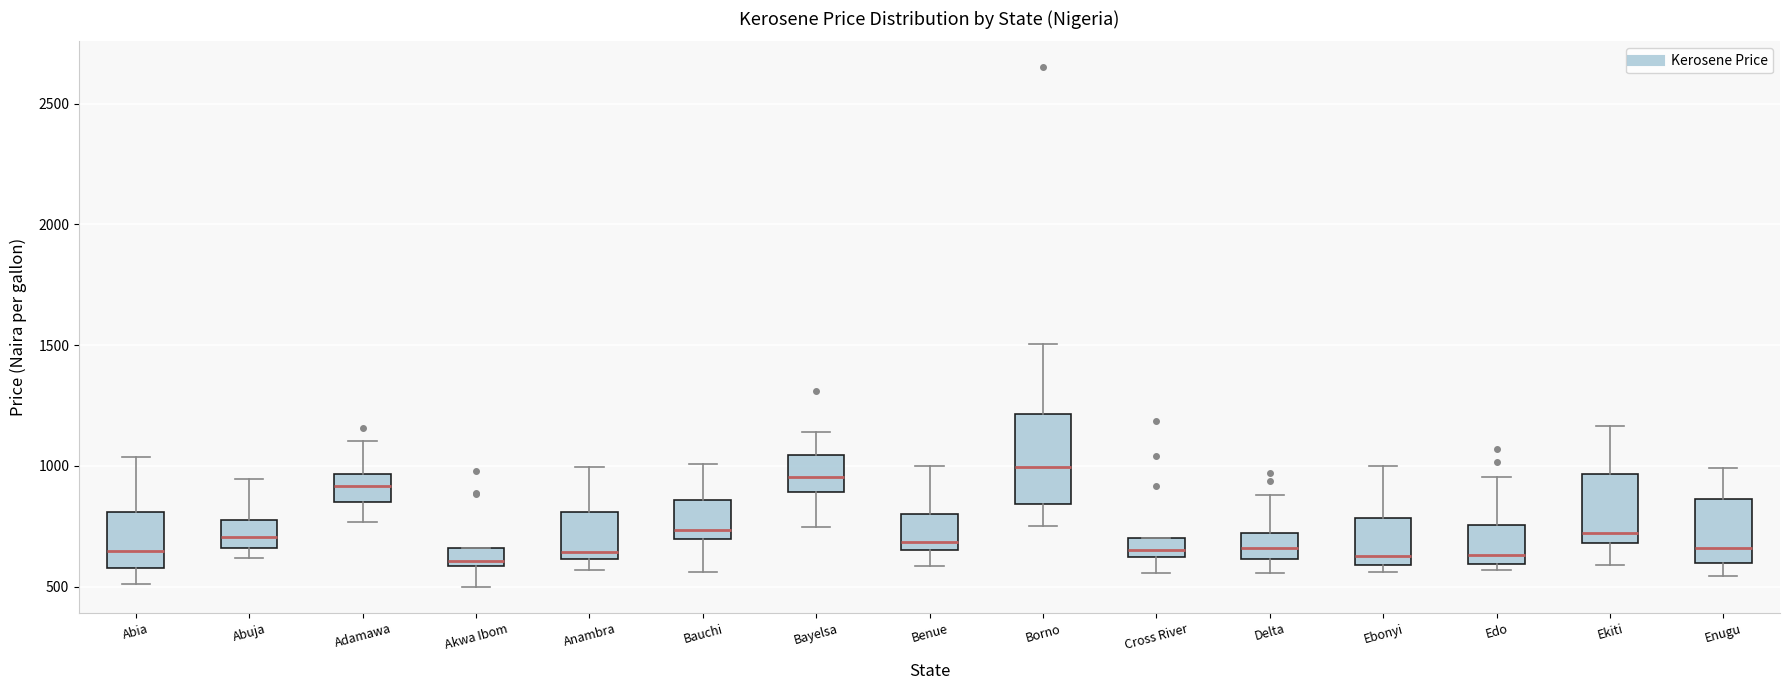

Reading left to right, transcribe this box plot: for each box, give where its median line is, the range the box spans, and where its two whiskers end, as read against the y-axis. The values are not printed on the chart, so give them approximately, as read against the axis.

Abia: median 650, box 600 to 800, whiskers 500 to 1050
Abuja: median 700, box 650 to 800, whiskers 600 to 950
Adamawa: median 900, box 850 to 950, whiskers 750 to 1100
Akwa Ibom: median 600 (just above the box's lower edge), box 600 to 650, whiskers 500 to 650
Anambra: median 650, box 600 to 800, whiskers 550 to 1000
Bauchi: median 750, box 700 to 850, whiskers 550 to 1000
Bayelsa: median 950, box 900 to 1050, whiskers 750 to 1150
Benue: median 700, box 650 to 800, whiskers 600 to 1000
Borno: median 1000, box 850 to 1200, whiskers 750 to 1500
Cross River: median 650, box 600 to 700, whiskers 550 to 700
Delta: median 650, box 600 to 700, whiskers 550 to 900
Ebonyi: median 650, box 600 to 800, whiskers 550 to 1000
Edo: median 650, box 600 to 750, whiskers 550 to 950
Ekiti: median 700 (just above the box's lower edge), box 700 to 950, whiskers 600 to 1150
Enugu: median 650, box 600 to 850, whiskers 550 to 1000